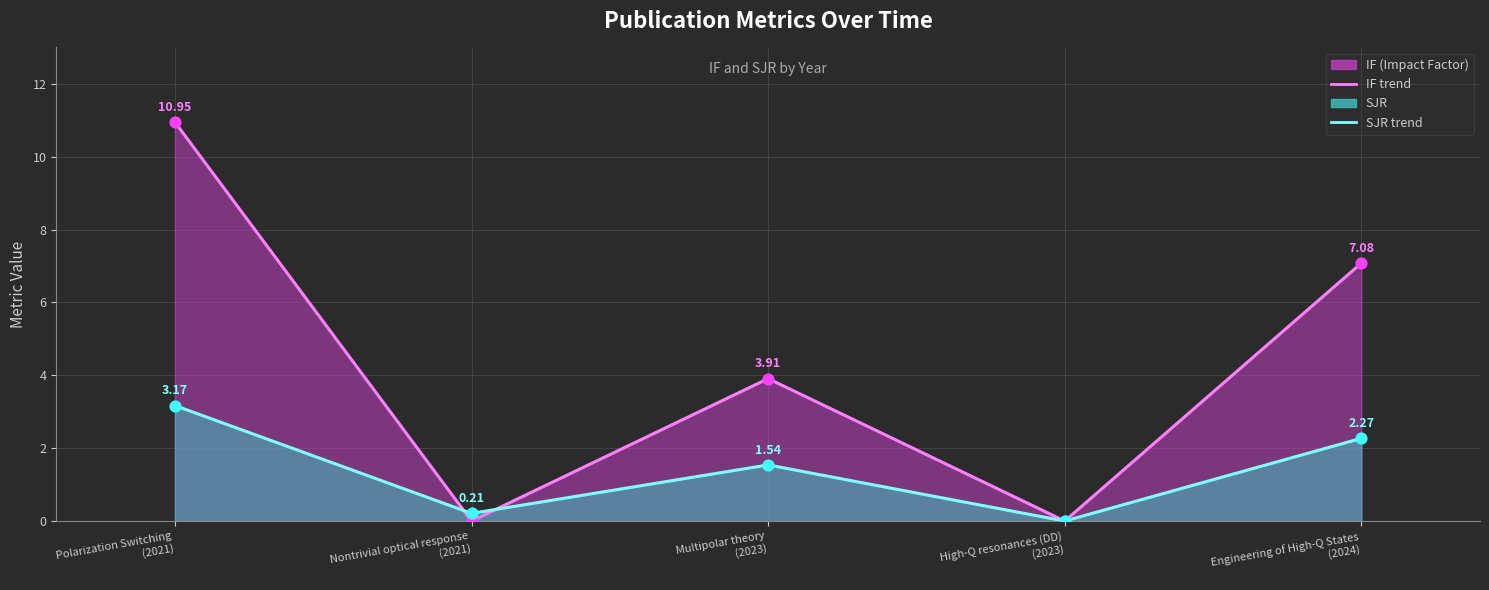

Which series has the largest total across all categories?

IF (line)